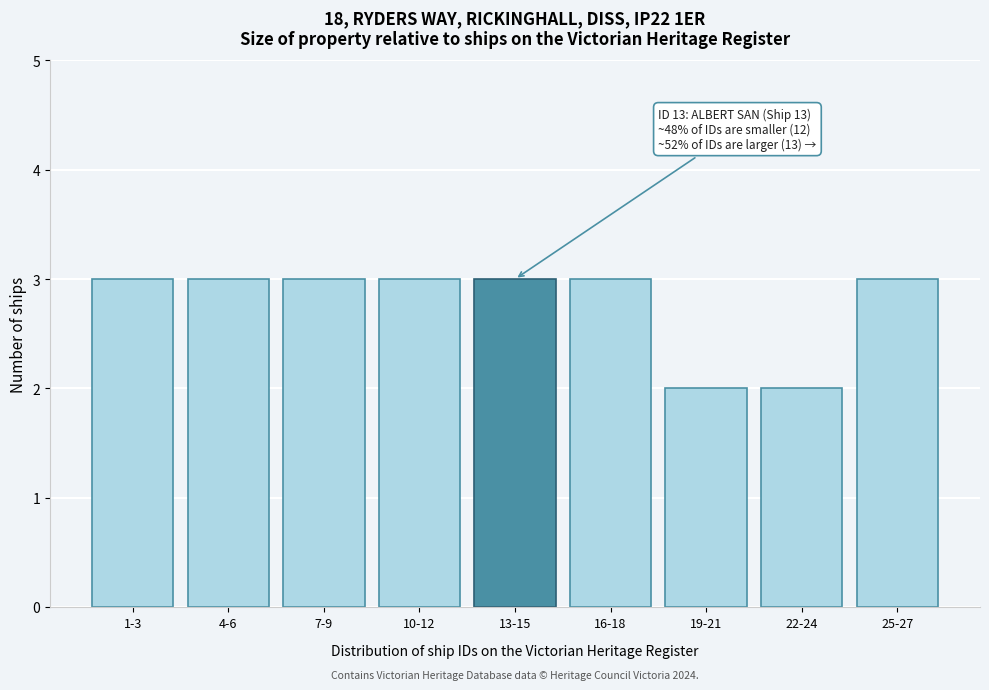

Reading left to right, list all the values displayed in this chart.

1-3=3	4-6=3	7-9=3	10-12=3	13-15=3	16-18=3	19-21=2	22-24=2	25-27=3